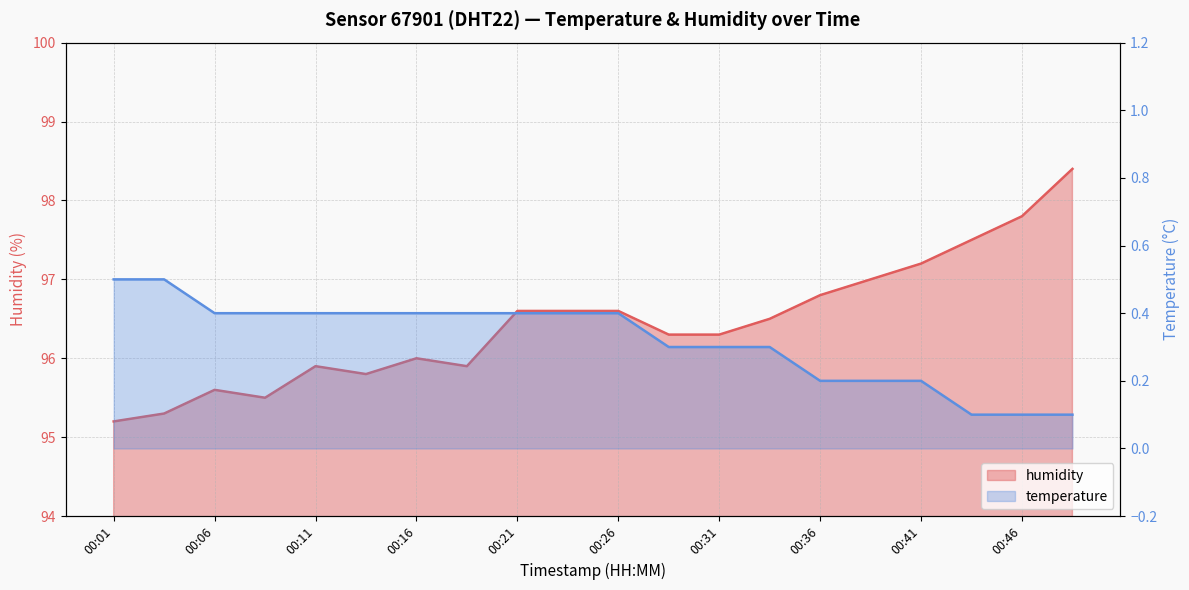

What is the change in value from 00:01 to 00:38?

+1.8